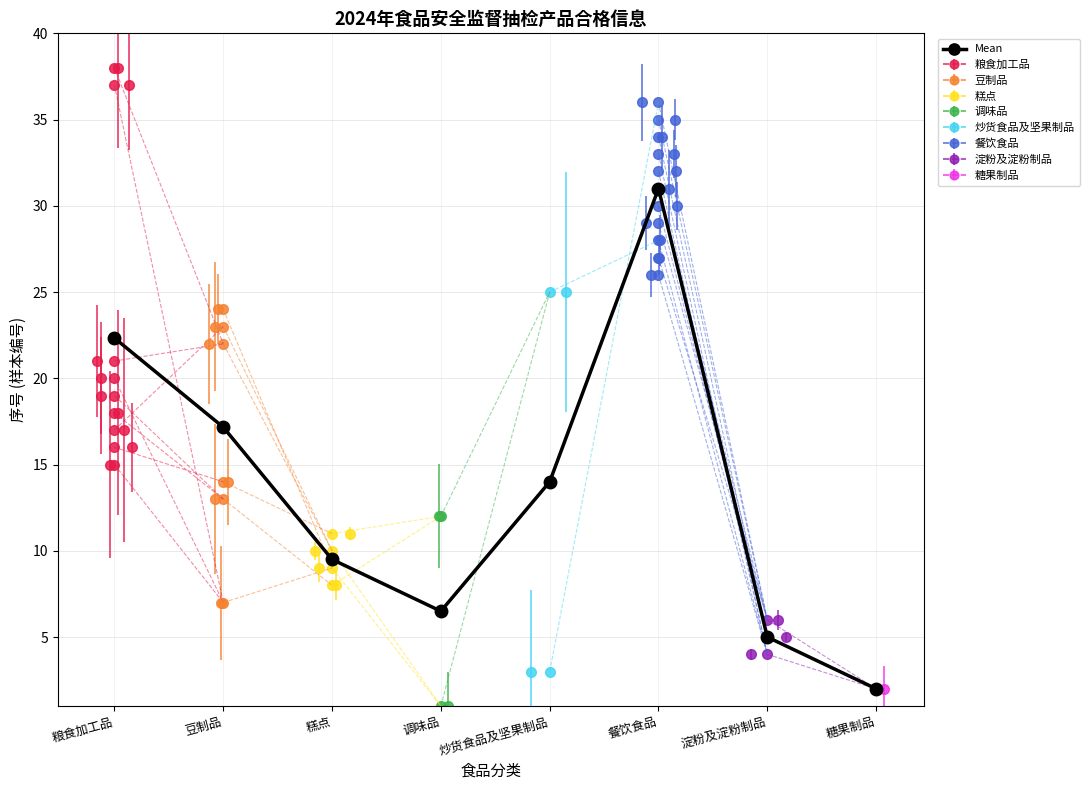

What is the label of the 8th point from the right?

粮食加工品